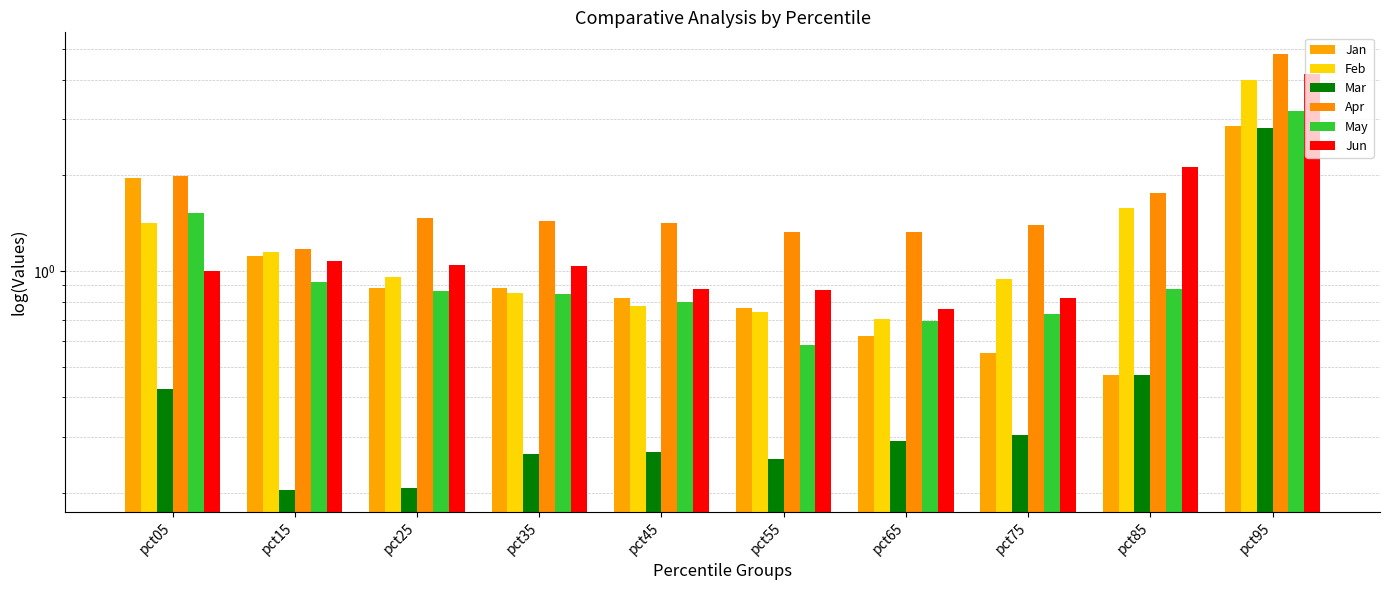

How many bars are there in total?

60